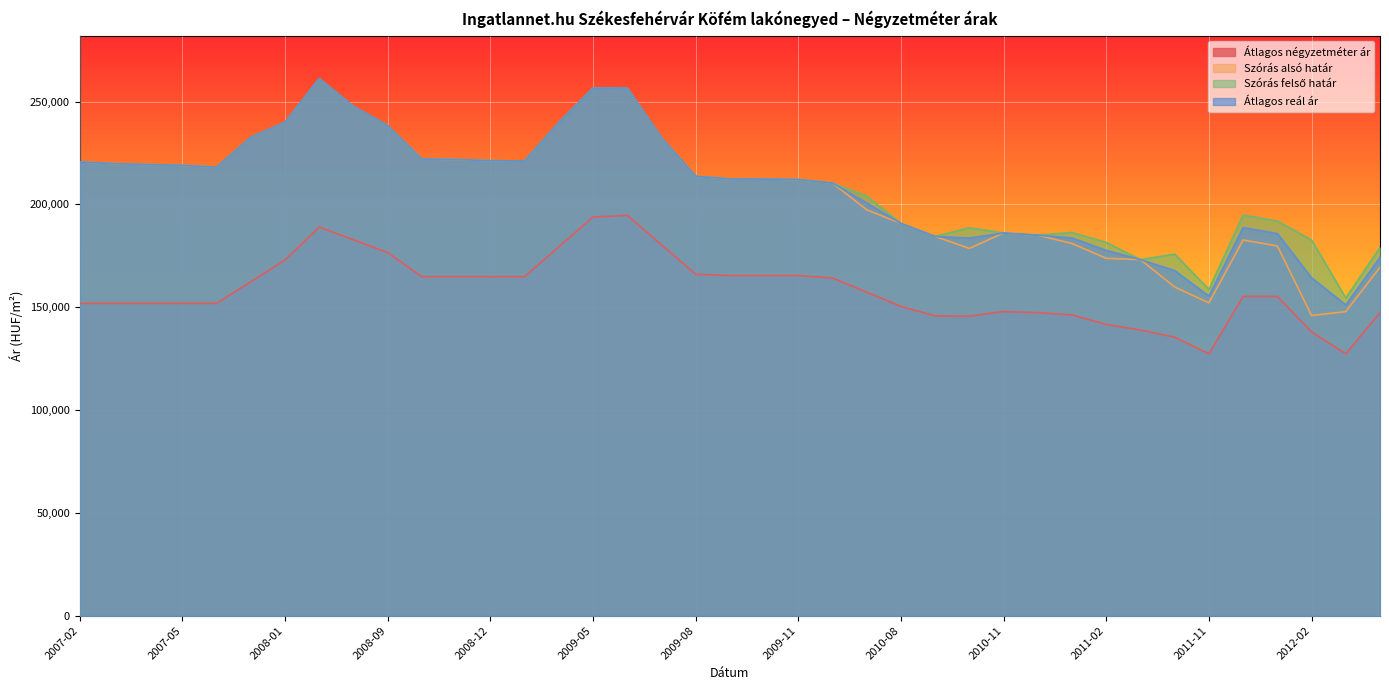

What is the difference between the highest and lowest values at 2009-08?

47663